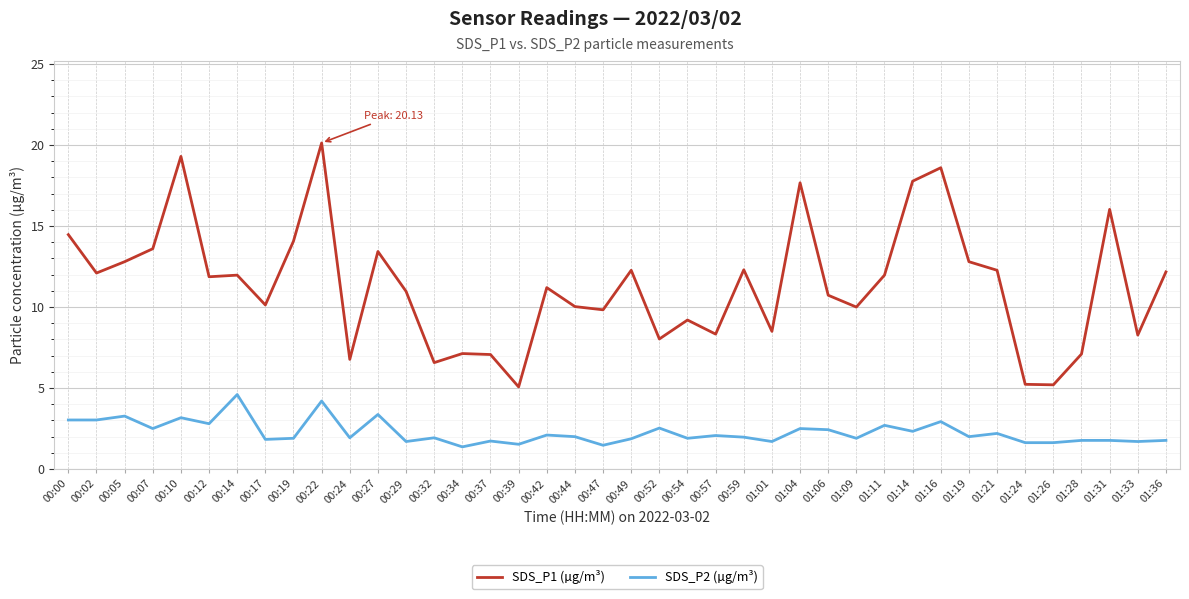

At which category is the sum across all series the highest?

00:22